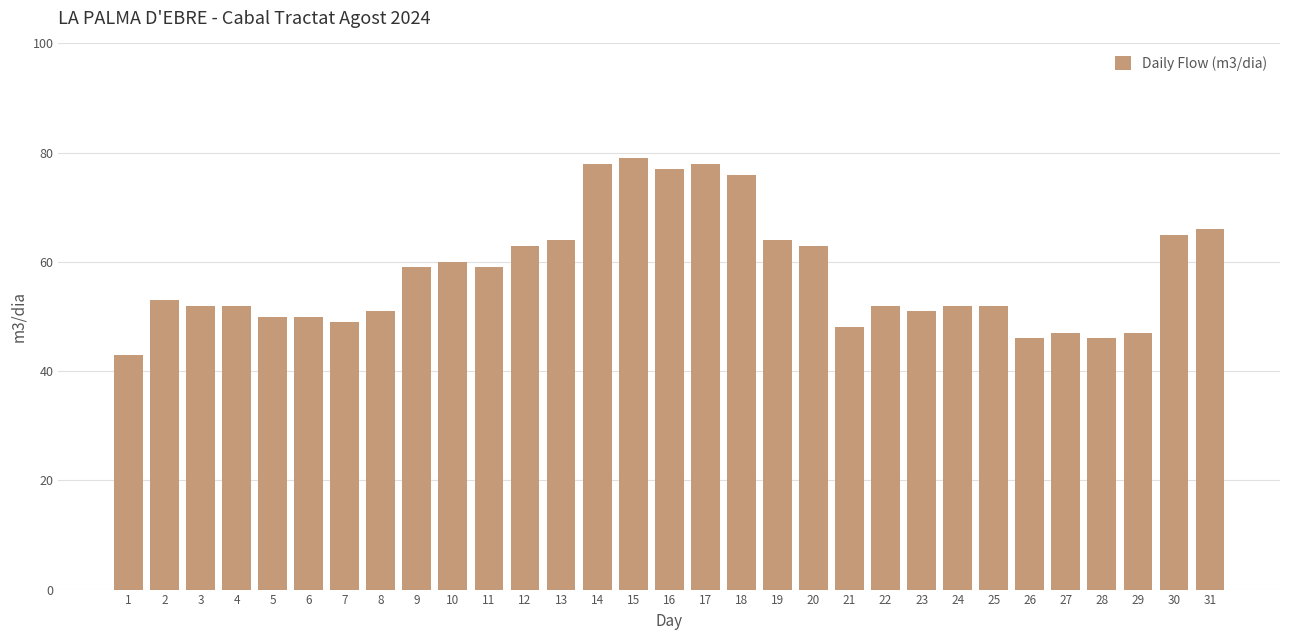

What value does the data have at 2?

53